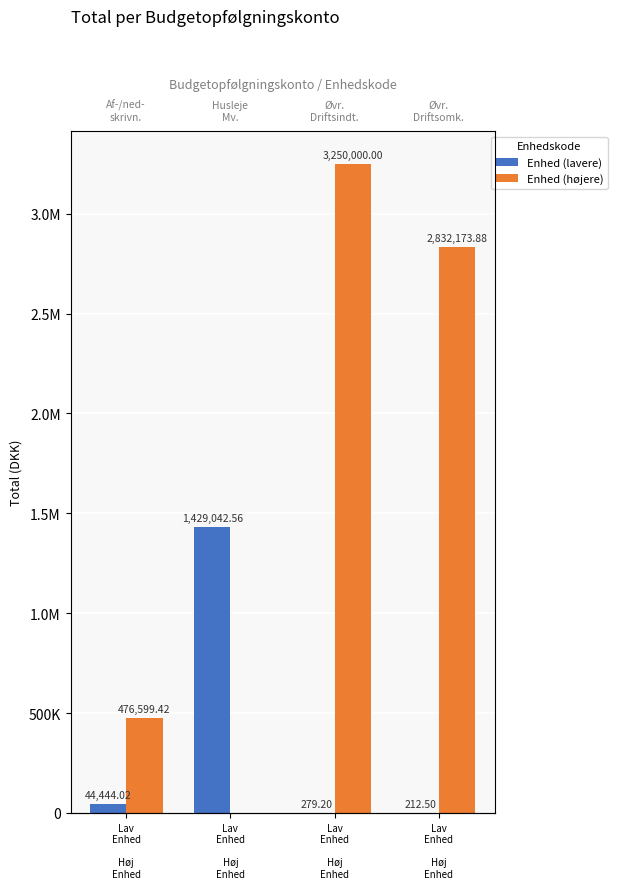

Rank the categories by Enhed (højere) value from lowest to highest.

Lav
Enhed

Høj
Enhed, Lav
Enhed

Høj
Enhed, Lav
Enhed

Høj
Enhed, Lav
Enhed

Høj
Enhed